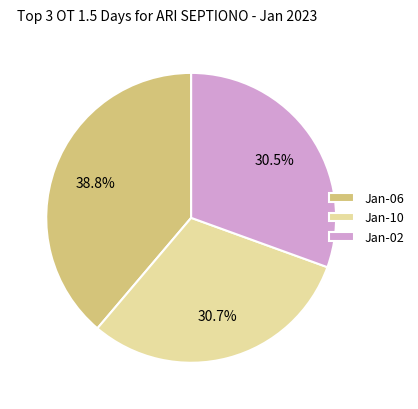

Is there any slice that represents more than half of the pie?

No